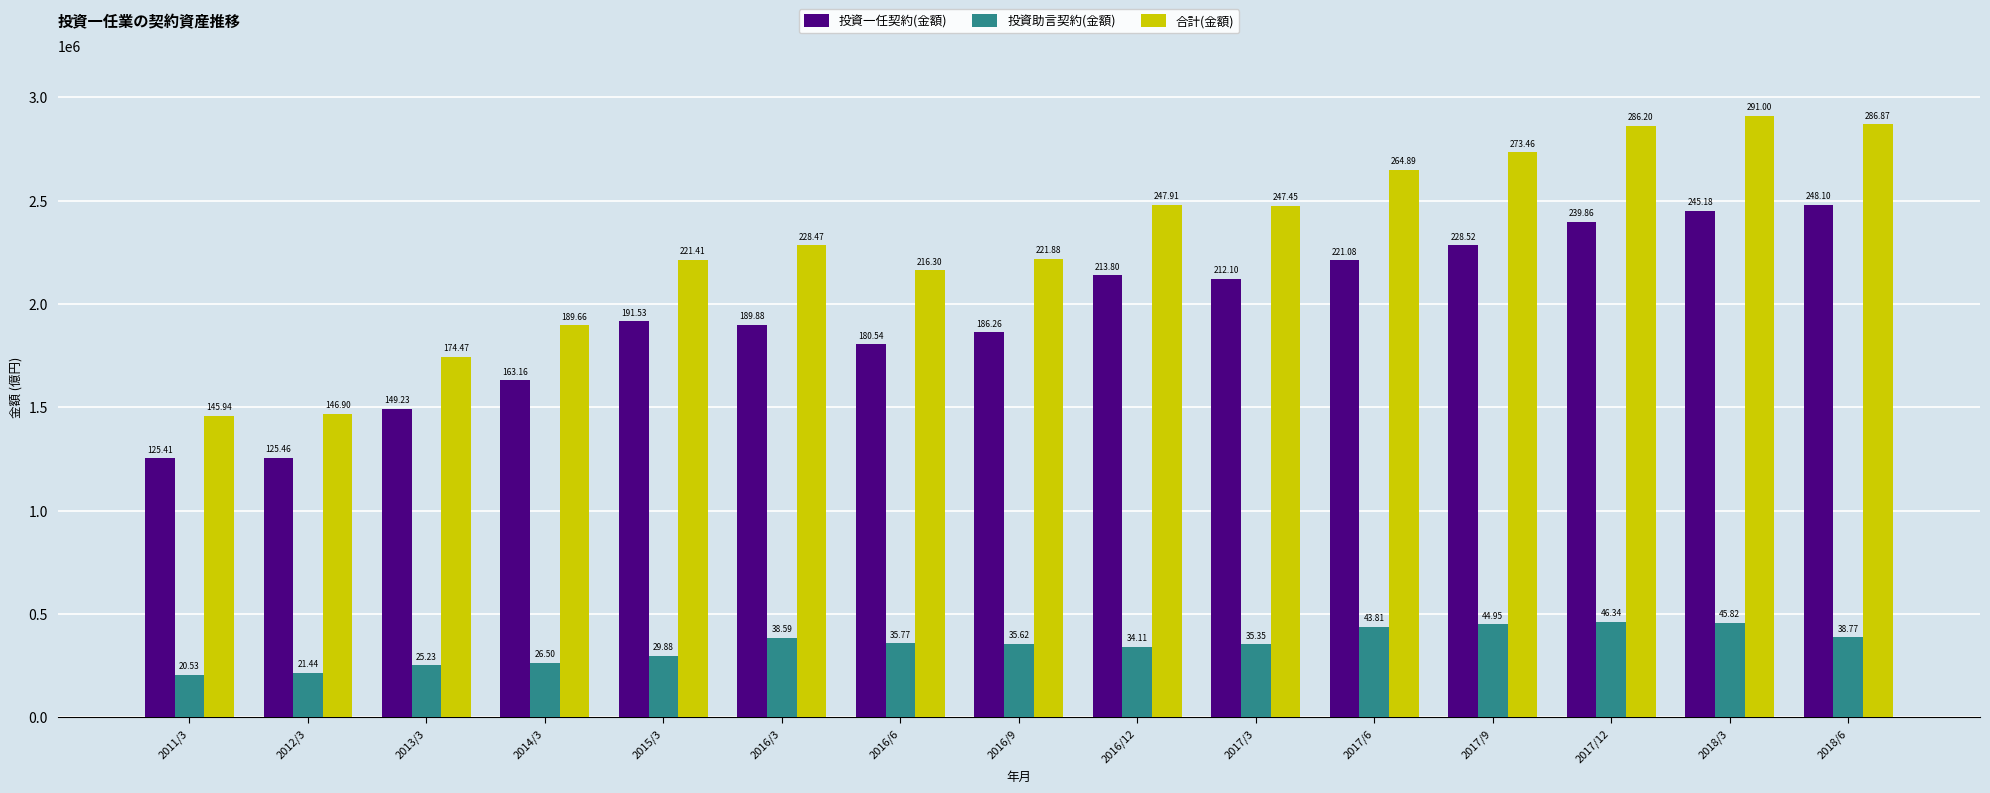

What is the difference between the 合計(金額) values at 2014/3 and 2017/9?

838053.0